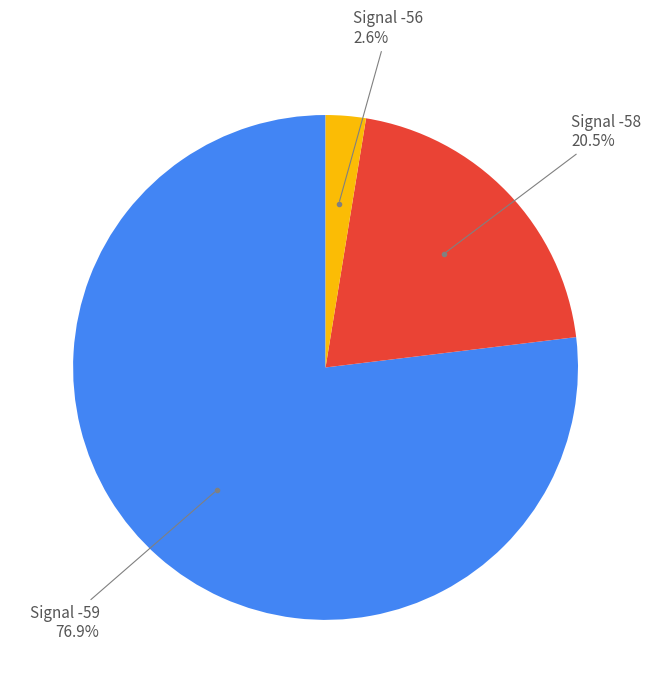

Combined, what portion of the pie is Signal -58 and Signal -59?

97.4%